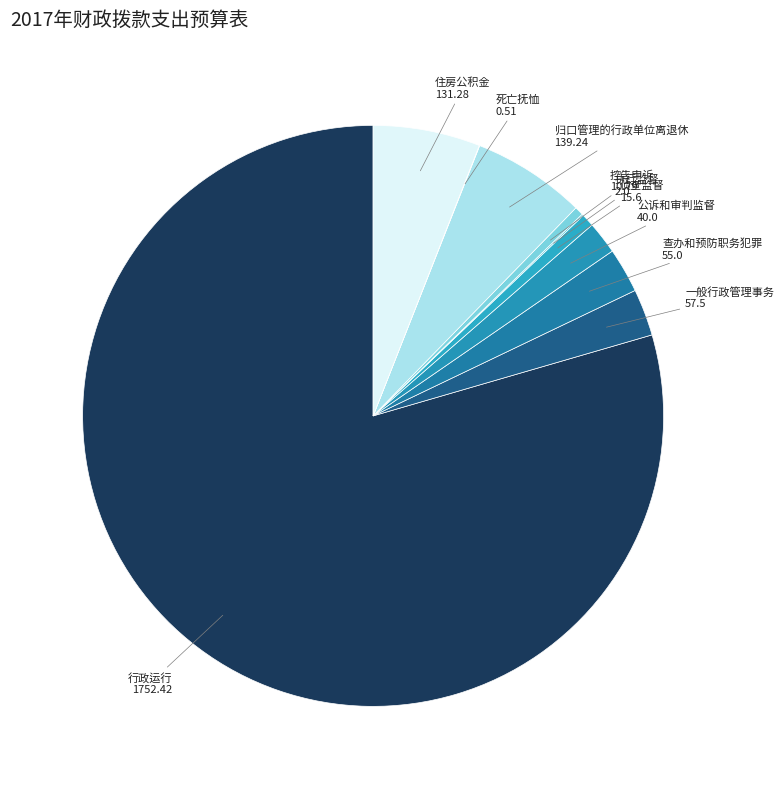

Between 归口管理的行政单位离退休 and 侦查监督, which is larger?

归口管理的行政单位离退休